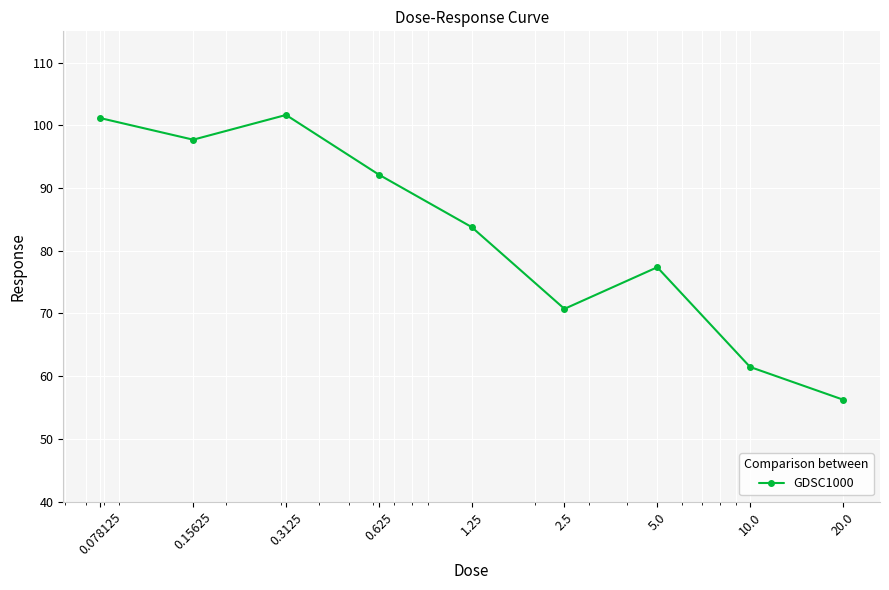

Is this an area chart (filled region under the line)?

No